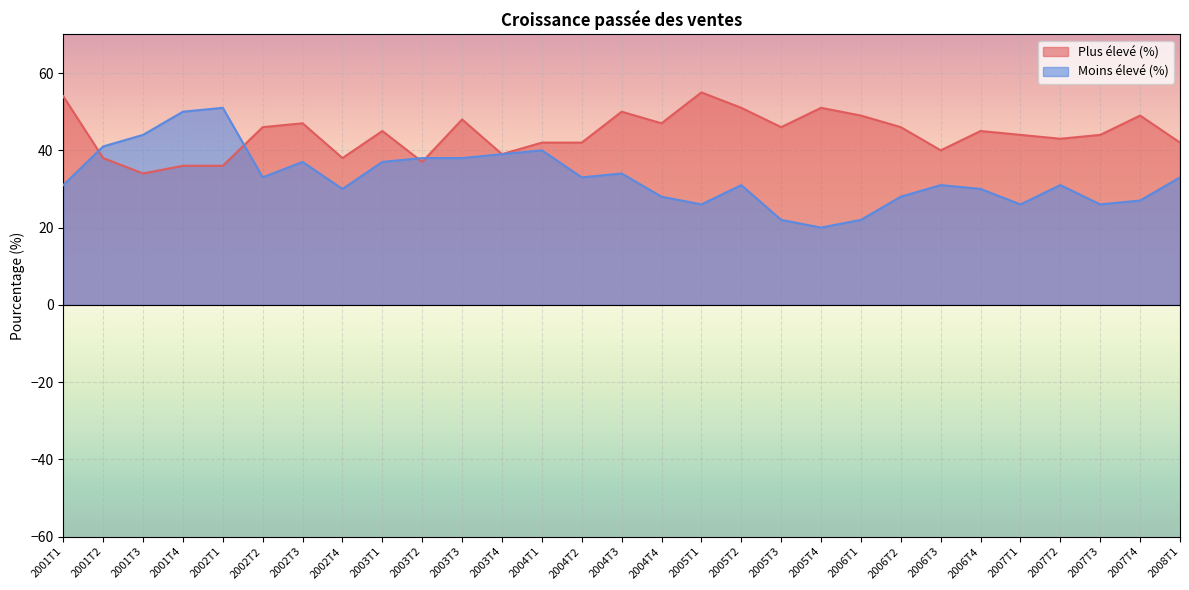

Where is the first local maximum for Moins élevé (%)?

2002T1